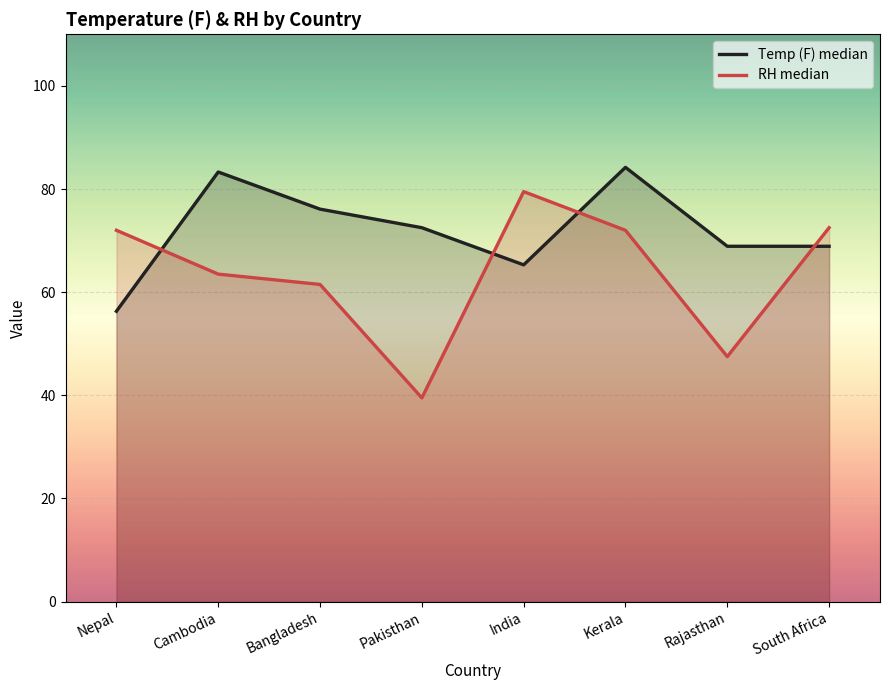

Is it true that RH median equals 99.5 at South Africa?

False